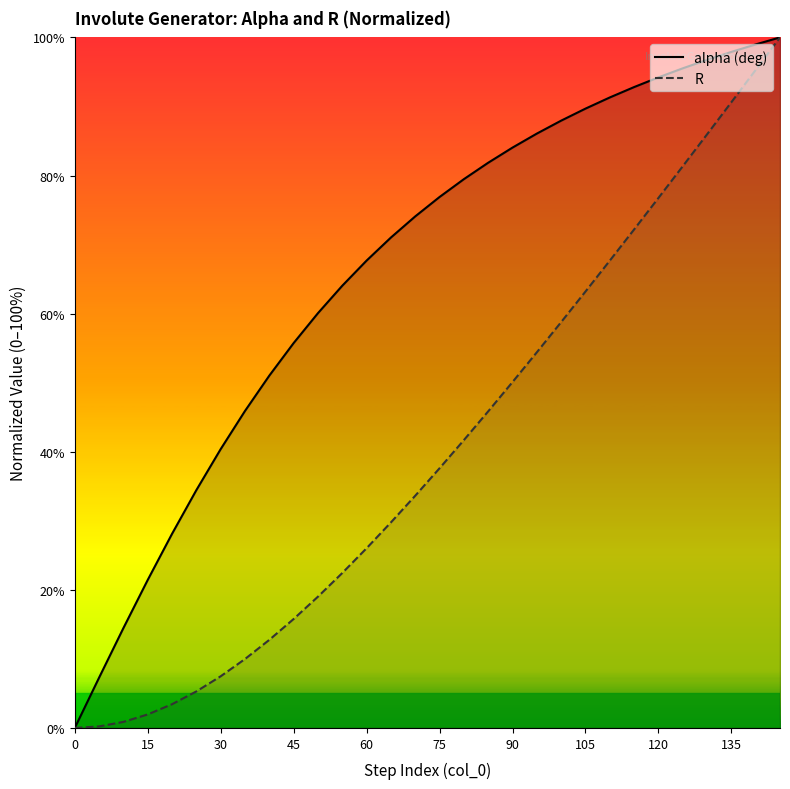

At which label does alpha (deg) first exceed 76?

75